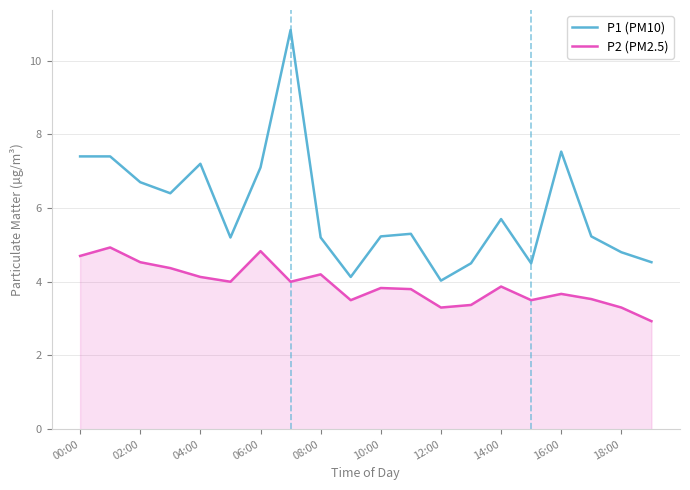

What is the minimum value shown in the chart?

2.9